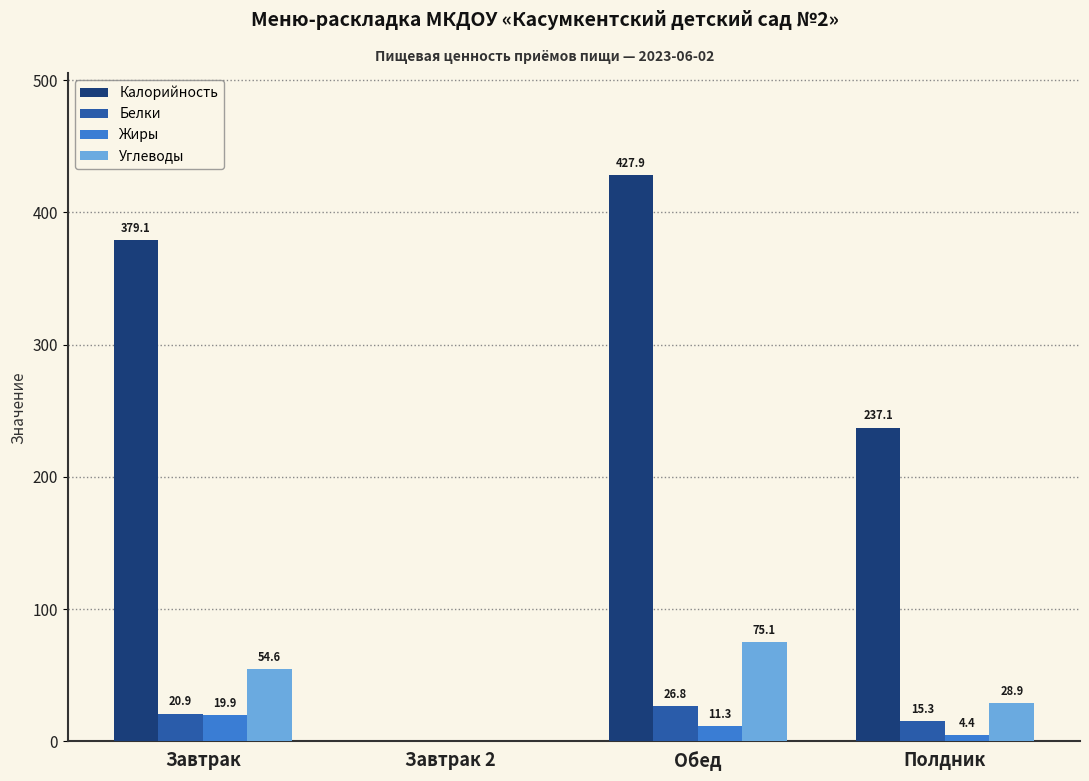

What is the sum of the Калорийность values at Завтрак and Обед?

807.0